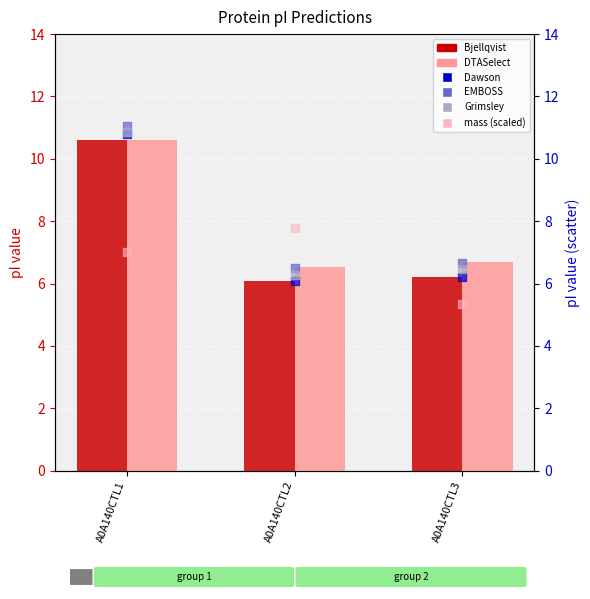

At how many categories does at least one series exceed 8?

1